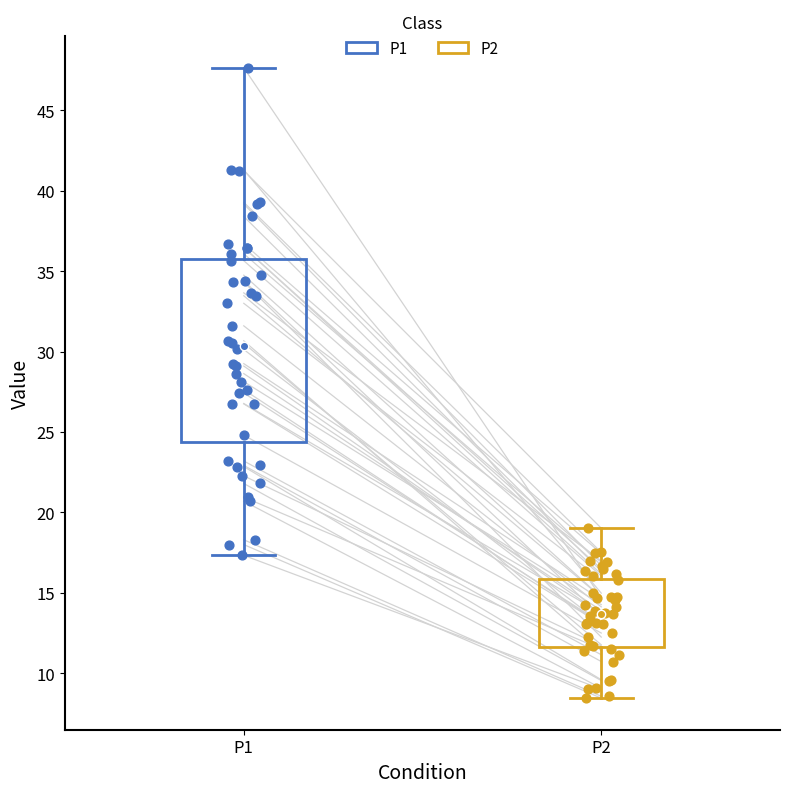

Reading left to right, transcribe this box plot: for each box, give where its median line is, the range the box spans, and where its two whiskers end, as read against the y-axis. The values are not printed on the chart, so give them approximately, as read against the axis.

P1: median 30.5, box 24.5 to 36.0, whiskers 17.5 to 47.5
P2: median 13.5, box 11.5 to 16.0, whiskers 8.5 to 19.0